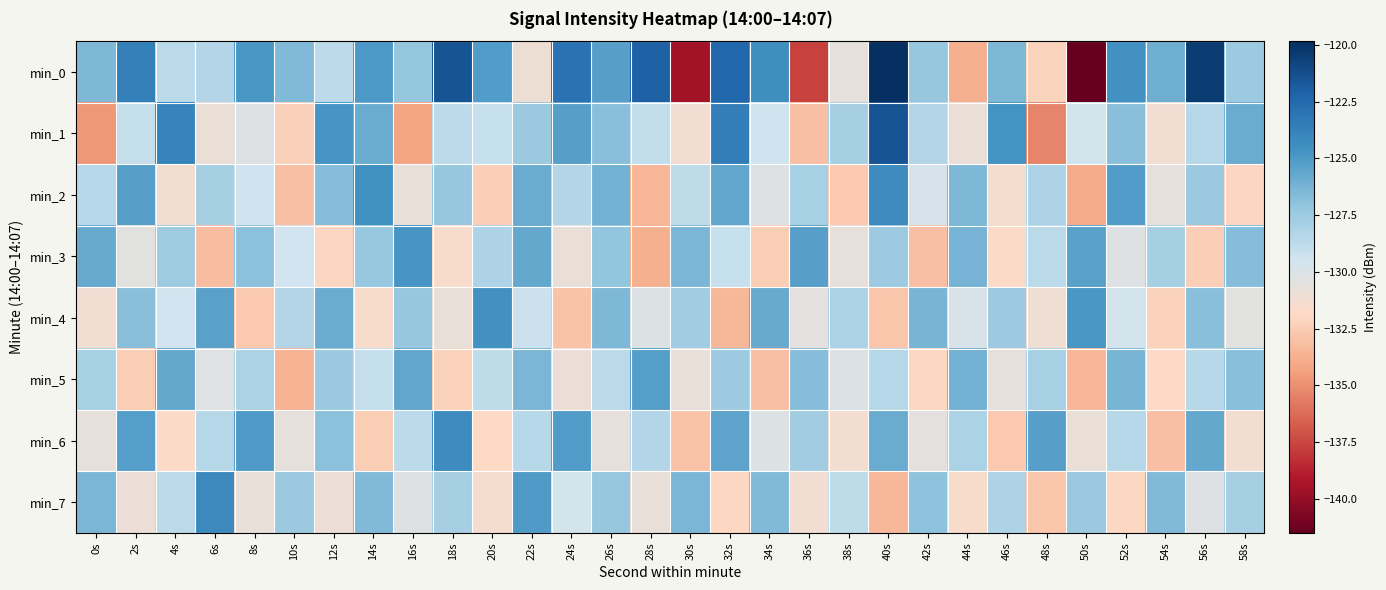

Reading right to left, extract all data points from this chart.

min_0: 58s=-127.5	56s=-120.4	54s=-126.0	52s=-124.6	50s=-141.5	48s=-132.2	46s=-126.4	44s=-133.7	42s=-127.3	40s=-119.8	38s=-130.7	36s=-137.6	34s=-124.4	32s=-122.3	30s=-139.5	28s=-122.1	26s=-125.2	24s=-123.0	22s=-131.1	20s=-125.1	18s=-121.4	16s=-127.2	14s=-125.0	12s=-128.7	10s=-126.6	8s=-124.9	6s=-128.3	4s=-128.6	2s=-123.7	0s=-126.5
min_1: 58s=-125.9	56s=-128.4	54s=-131.2	52s=-126.8	50s=-129.6	48s=-135.4	46s=-124.7	44s=-130.9	42s=-128.3	40s=-121.5	38s=-127.8	36s=-133.1	34s=-129.4	32s=-123.6	30s=-131.2	28s=-128.9	26s=-126.8	24s=-125.3	22s=-127.5	20s=-129.1	18s=-128.7	16s=-134.2	14s=-125.9	12s=-124.8	10s=-132.3	8s=-130.2	6s=-130.9	4s=-123.8	2s=-129.0	0s=-134.7
min_2: 58s=-132.1	56s=-127.4	54s=-130.6	52s=-125.1	50s=-133.9	48s=-128.2	46s=-131.4	44s=-126.5	42s=-129.8	40s=-124.3	38s=-132.7	36s=-127.9	34s=-130.2	32s=-125.6	30s=-128.8	28s=-133.5	26s=-126.1	24s=-128.3	22s=-125.9	20s=-132.4	18s=-127.2	16s=-130.8	14s=-124.5	12s=-126.7	10s=-133.1	8s=-129.4	6s=-127.8	4s=-131.2	2s=-125.3	0s=-128.5
min_3: 58s=-126.7	56s=-132.4	54s=-127.8	52s=-130.2	50s=-125.4	48s=-128.6	46s=-131.8	44s=-126.2	42s=-133.1	40s=-127.5	38s=-130.7	36s=-125.3	34s=-132.5	32s=-129.1	30s=-126.4	28s=-133.8	26s=-127.1	24s=-130.9	22s=-125.7	20s=-128.2	18s=-131.6	16s=-124.8	14s=-127.3	12s=-132.1	10s=-129.5	8s=-126.9	6s=-133.2	4s=-127.6	2s=-130.4	0s=-125.8
min_4: 58s=-130.4	56s=-126.8	54s=-132.2	52s=-129.6	50s=-124.9	48s=-131.1	46s=-127.5	44s=-129.9	42s=-126.3	40s=-132.8	38s=-128.1	36s=-130.5	34s=-125.8	32s=-133.4	30s=-127.7	28s=-130.1	26s=-126.5	24s=-132.9	22s=-129.3	20s=-124.6	18s=-130.8	16s=-127.2	14s=-131.6	12s=-125.9	10s=-128.3	8s=-132.7	6s=-125.4	4s=-129.5	2s=-126.8	0s=-131.2
min_5: 58s=-126.8	56s=-128.5	54s=-131.9	52s=-126.3	50s=-133.5	48s=-127.9	46s=-130.7	44s=-126.1	42s=-132.0	40s=-128.4	38s=-130.0	36s=-126.7	34s=-133.1	32s=-127.5	30s=-130.8	28s=-125.2	26s=-128.6	24s=-131.0	22s=-126.4	20s=-128.8	18s=-132.2	16s=-125.6	14s=-129.0	12s=-127.4	10s=-133.7	8s=-128.1	6s=-130.3	4s=-125.7	2s=-132.5	0s=-127.9
min_6: 58s=-131.3	56s=-125.7	54s=-133.1	52s=-128.5	50s=-130.9	48s=-125.3	46s=-132.7	44s=-128.1	42s=-130.5	40s=-125.9	38s=-131.3	36s=-127.7	34s=-130.1	32s=-125.5	30s=-132.9	28s=-128.3	26s=-130.7	24s=-125.1	22s=-128.5	20s=-131.9	18s=-124.3	16s=-128.7	14s=-132.5	12s=-126.9	10s=-130.6	8s=-125.0	6s=-128.4	4s=-131.8	2s=-125.2	0s=-130.6
min_7: 58s=-127.8	56s=-130.2	54s=-126.6	52s=-132.0	50s=-127.4	48s=-132.8	46s=-128.2	44s=-131.6	42s=-127.0	40s=-133.4	38s=-128.8	36s=-131.2	34s=-126.6	32s=-132.0	30s=-126.4	28s=-130.8	26s=-127.2	24s=-129.6	22s=-125.0	20s=-131.4	18s=-127.8	16s=-130.2	14s=-126.6	12s=-131.0	10s=-127.4	8s=-130.8	6s=-124.2	4s=-128.6	2s=-131.0	0s=-126.4